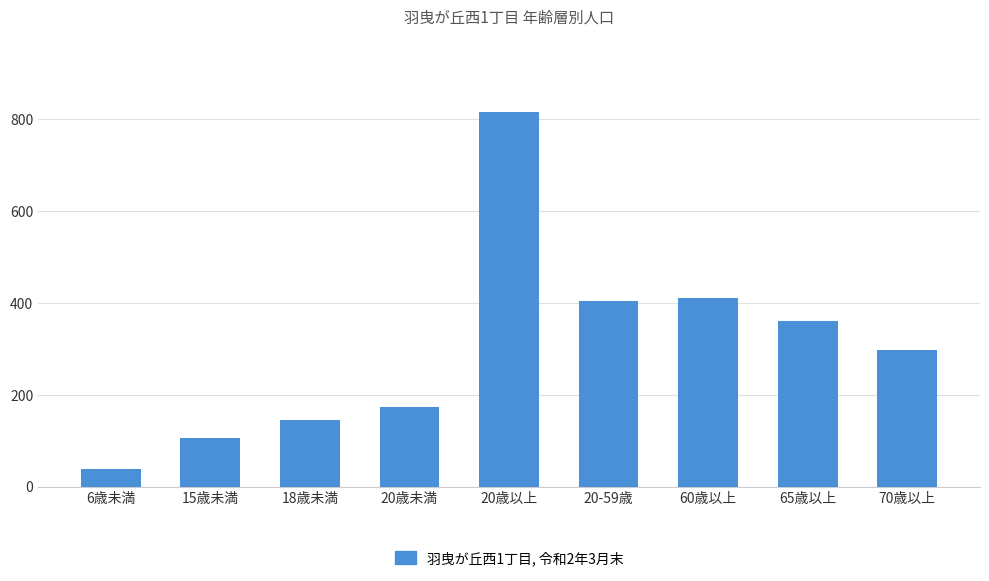

What is the minimum value shown in the chart?

39